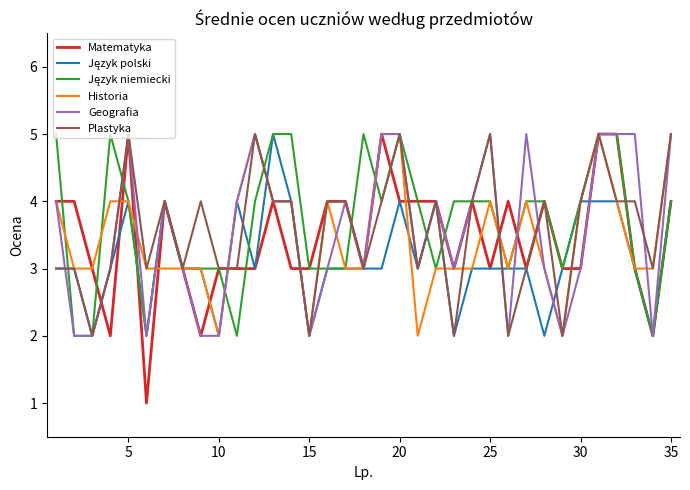

Which series has the widest spread of values?

Matematyka